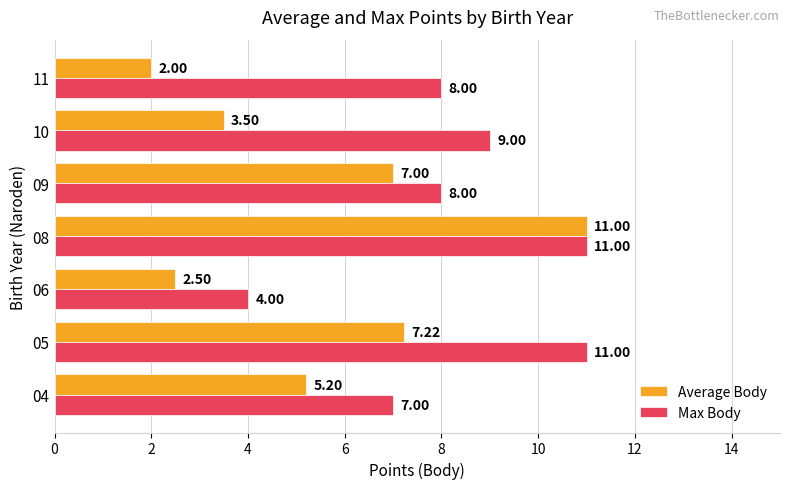

What is the difference between the highest and lowest values at 09?

1.0